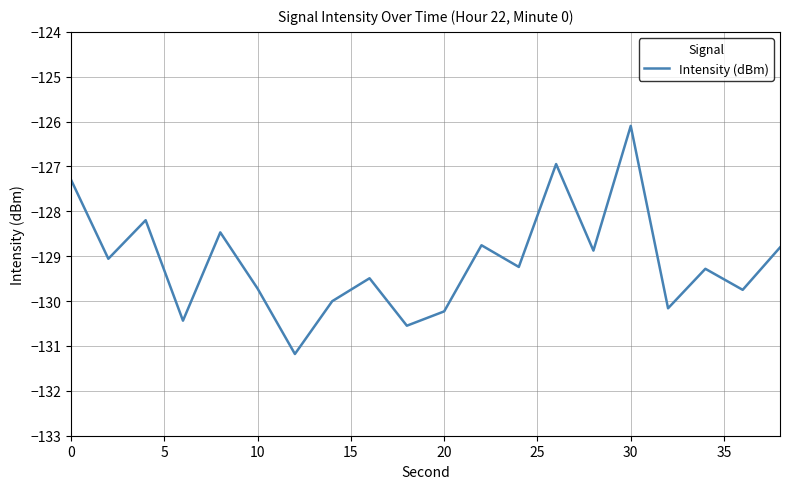

What is the difference between the maximum and minimum values?

5.1